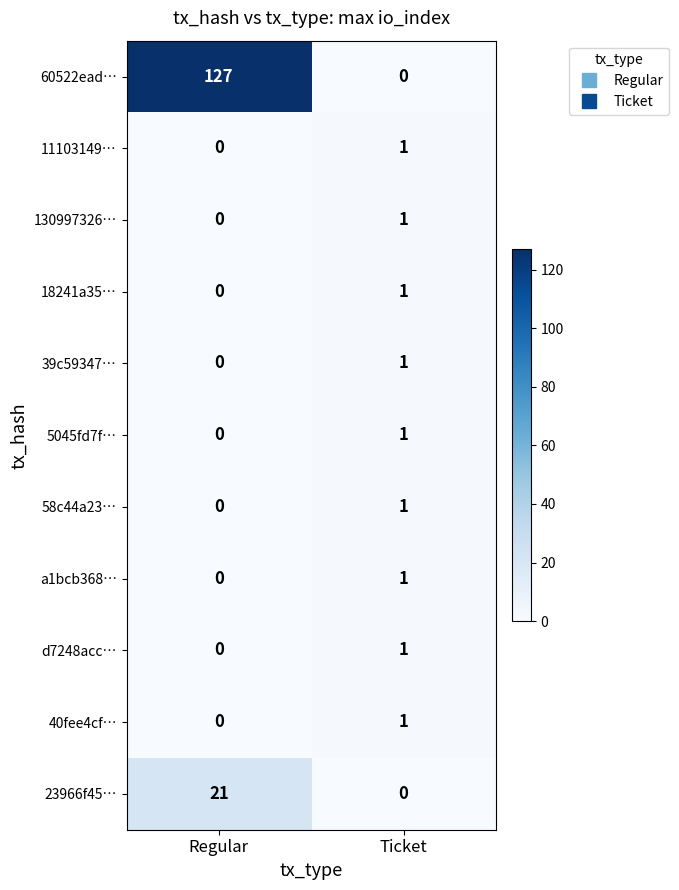

At which category is the sum across all series the highest?

Regular